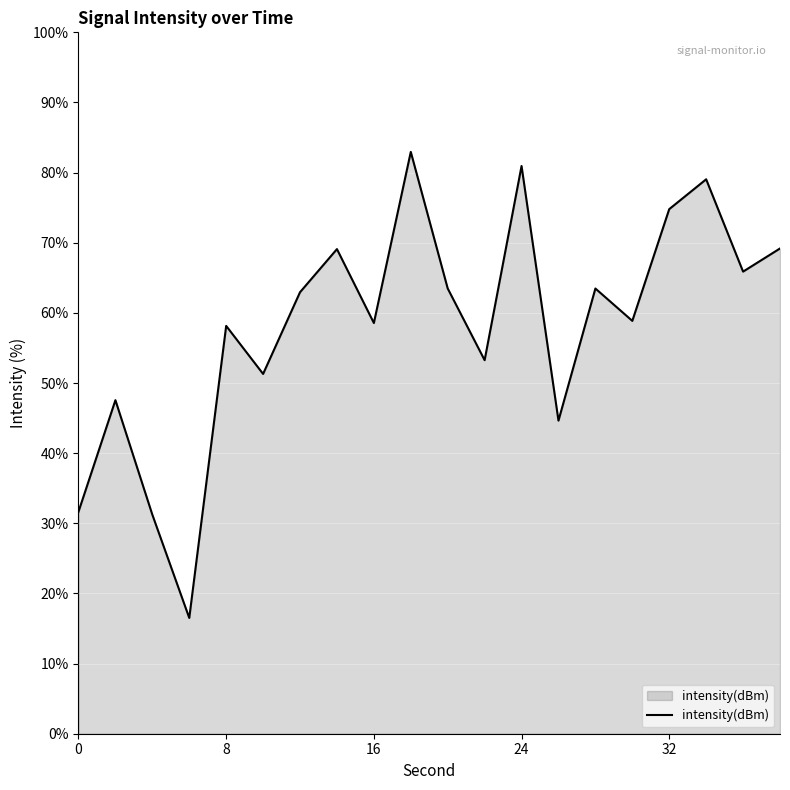

What is the difference between the maximum and minimum values?

66.4